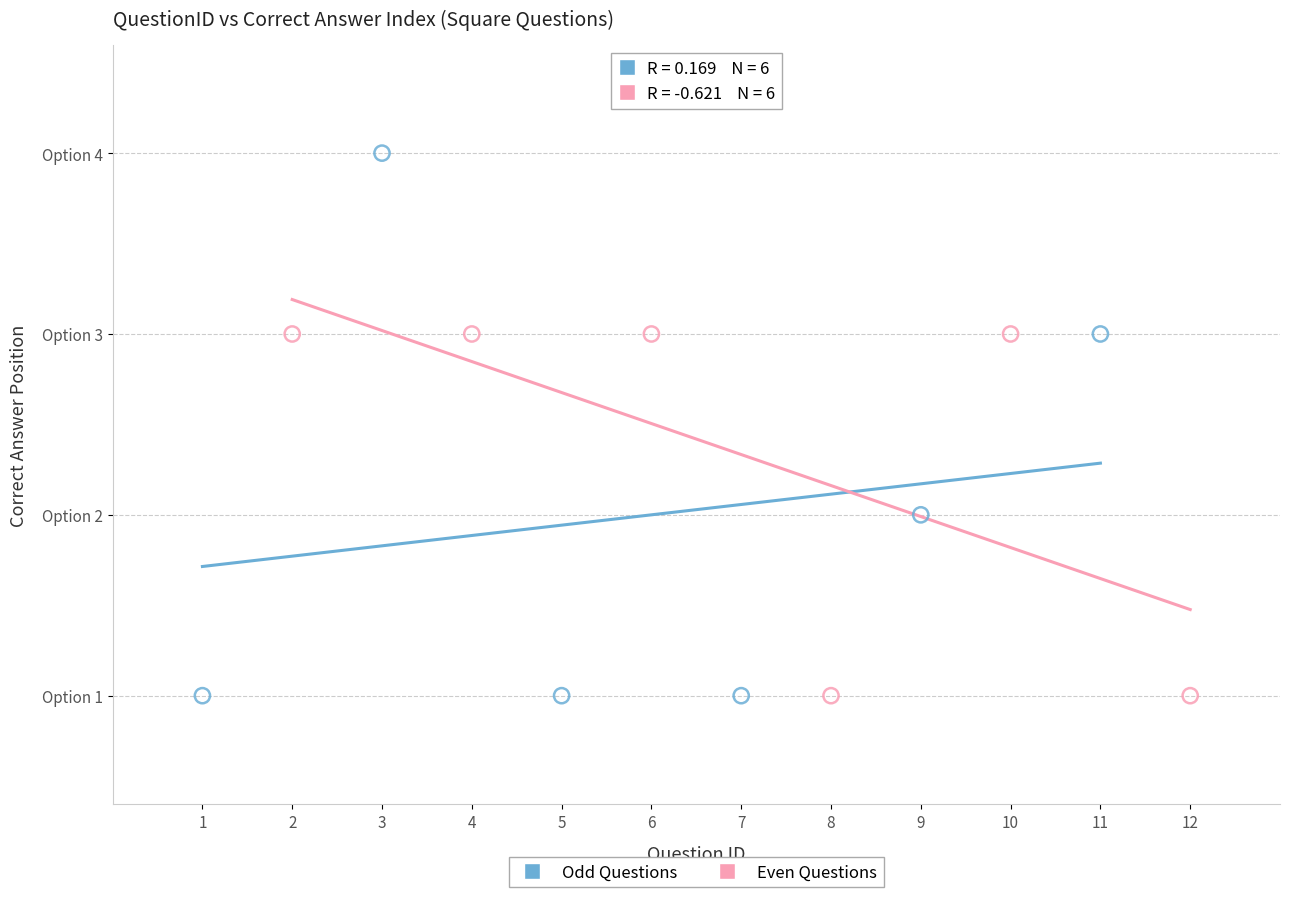

Which series contains the highest Y value?

Odd Questions